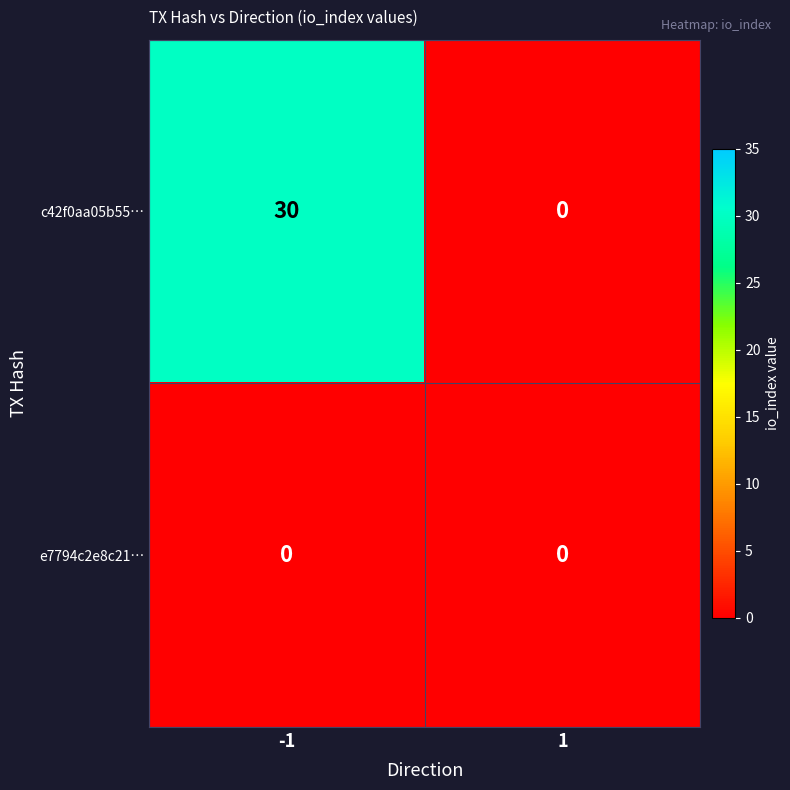

Which series has the largest range (max minus min)?

c42f0aa05b55…